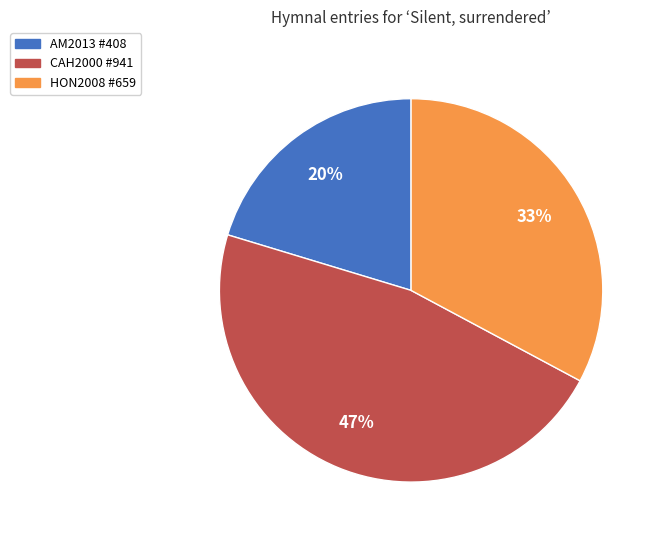

To the nearest percent, what is the difference between the largest and smallest slice percentages?

27%